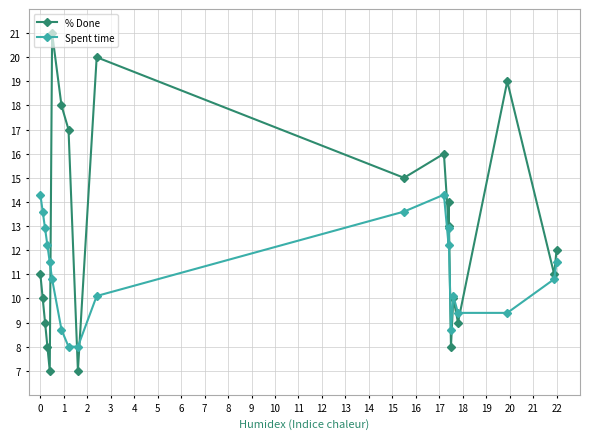

What is the value of the % Done point at the 17th from the left?

9.0